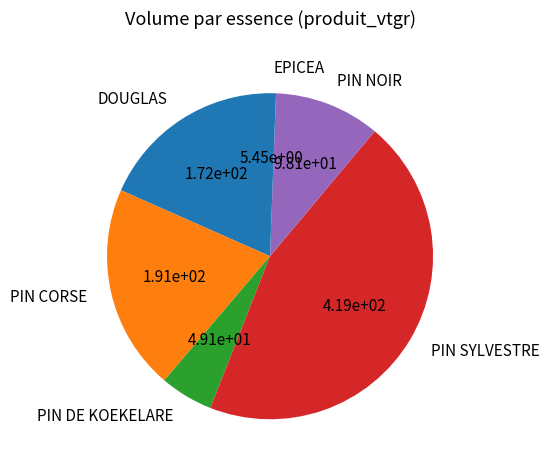

Does any single category account for the majority?

No